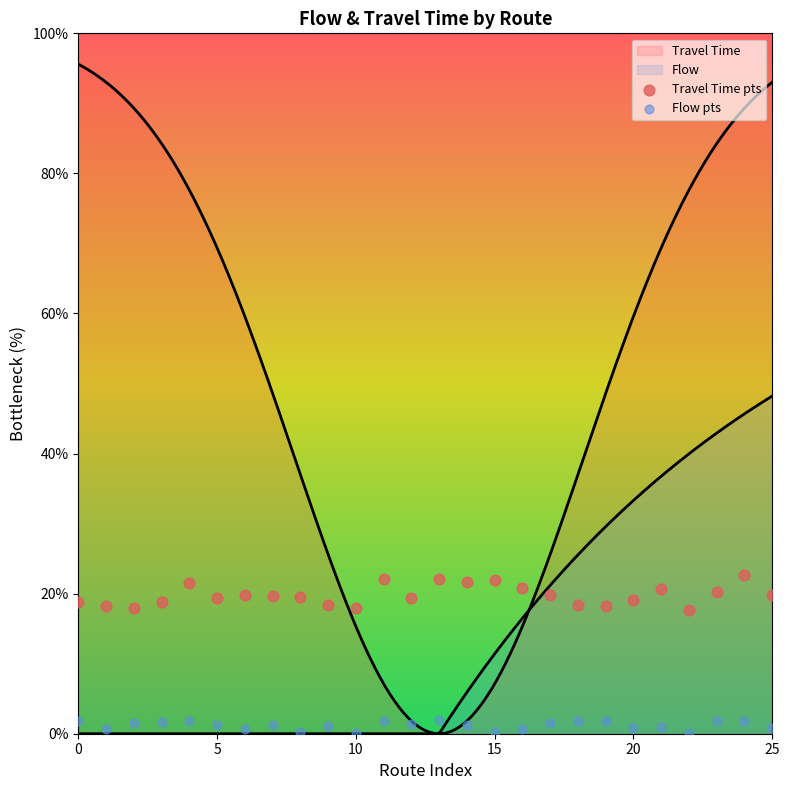

What is the total value across all series at 15?

20.5